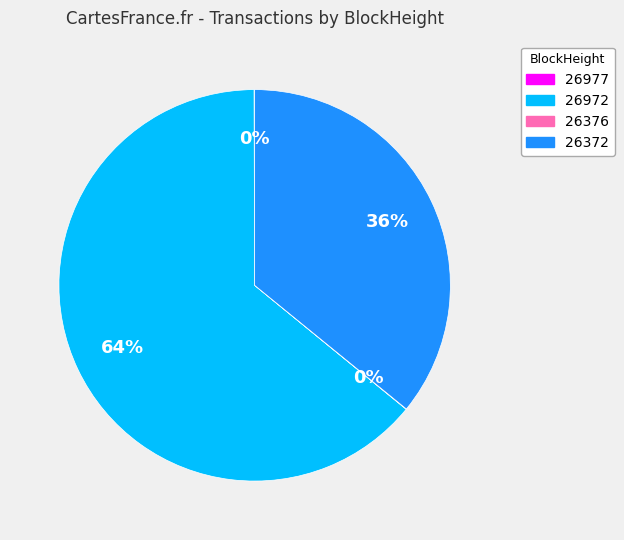

To the nearest percent, what percentage of the pie is 26372?

36%